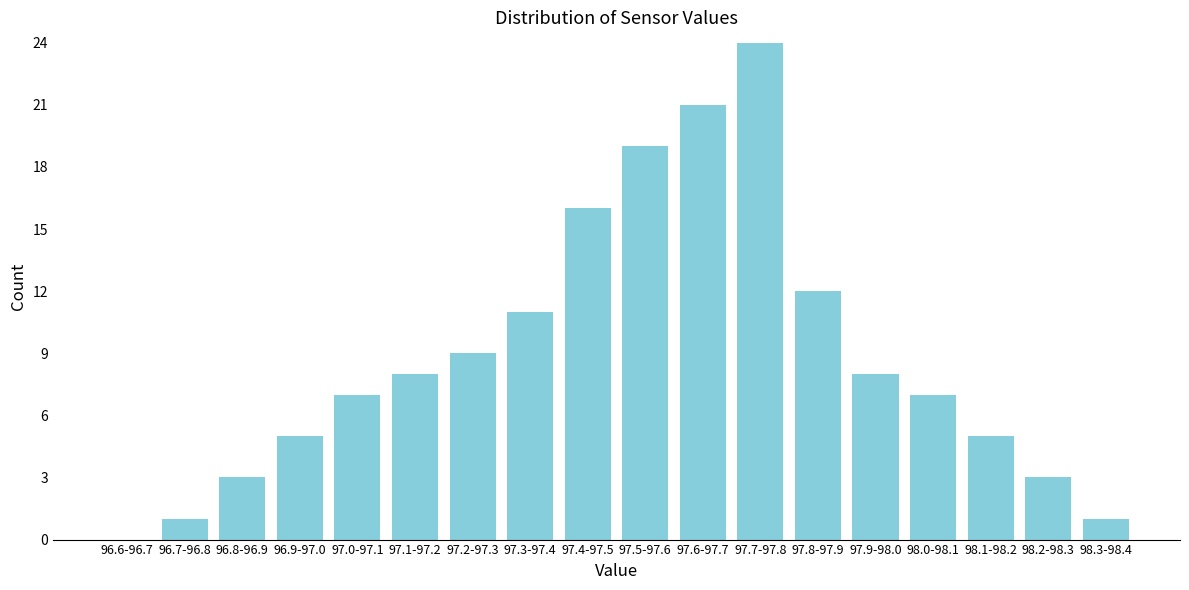

Reading right to left, what are all the values shown in this chart?

98.3-98.4=1	98.2-98.3=3	98.1-98.2=5	98.0-98.1=7	97.9-98.0=8	97.8-97.9=12	97.7-97.8=24	97.6-97.7=21	97.5-97.6=19	97.4-97.5=16	97.3-97.4=11	97.2-97.3=9	97.1-97.2=8	97.0-97.1=7	96.9-97.0=5	96.8-96.9=3	96.7-96.8=1	96.6-96.7=0